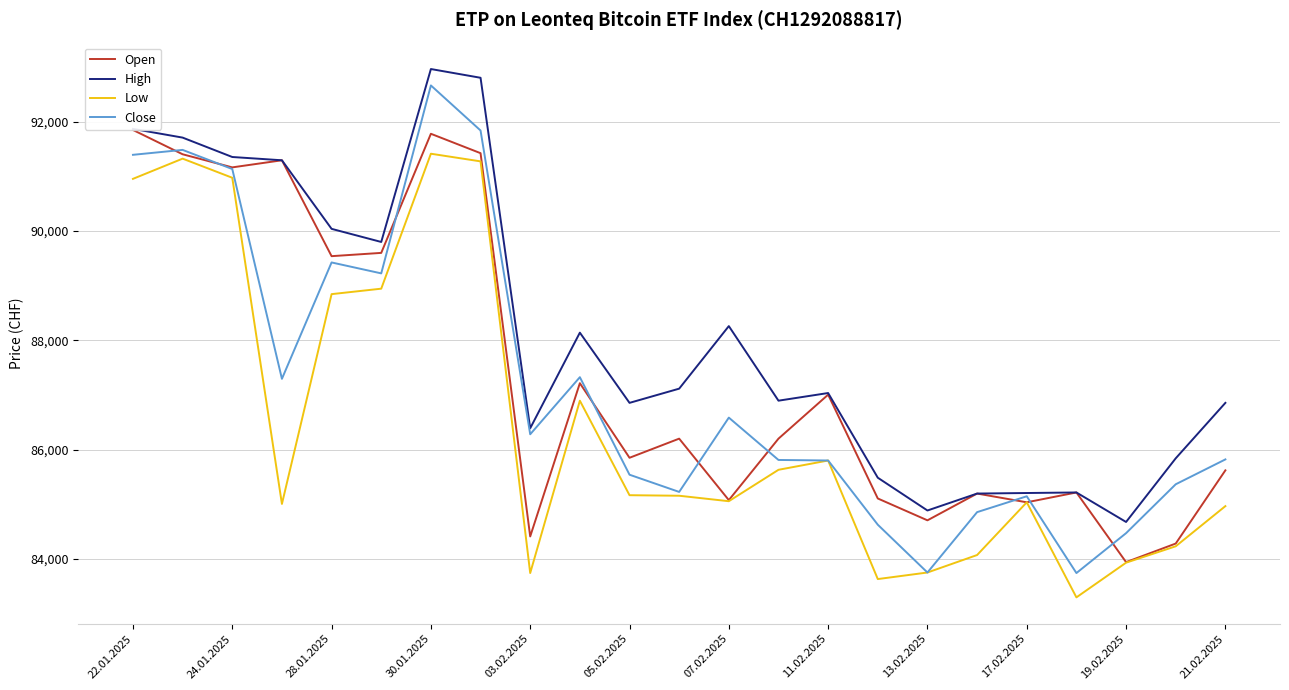

Does the chart display data point markers on the line(s)?

No